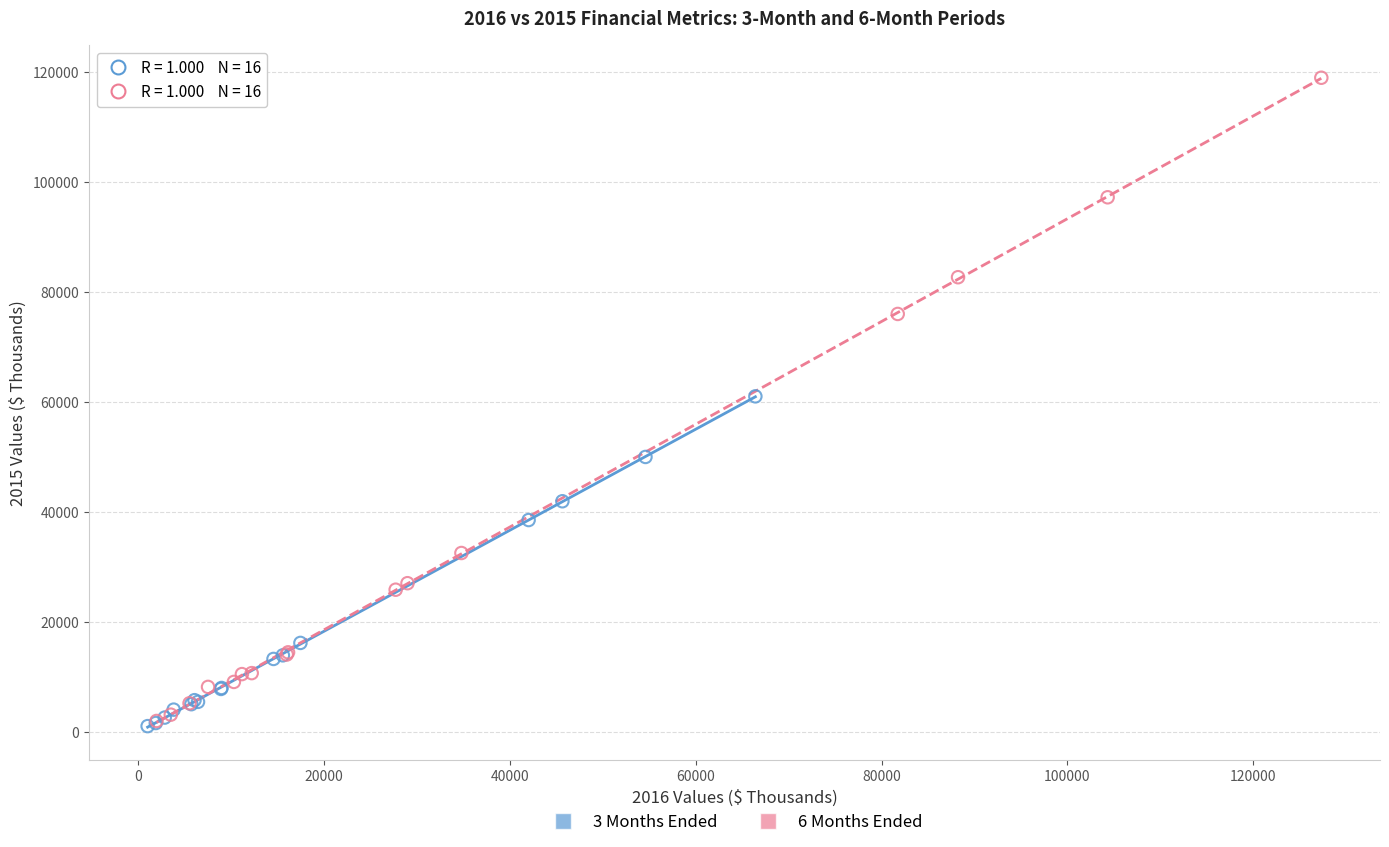

What are all the series names shown in the legend?

3 Months Ended, 6 Months Ended